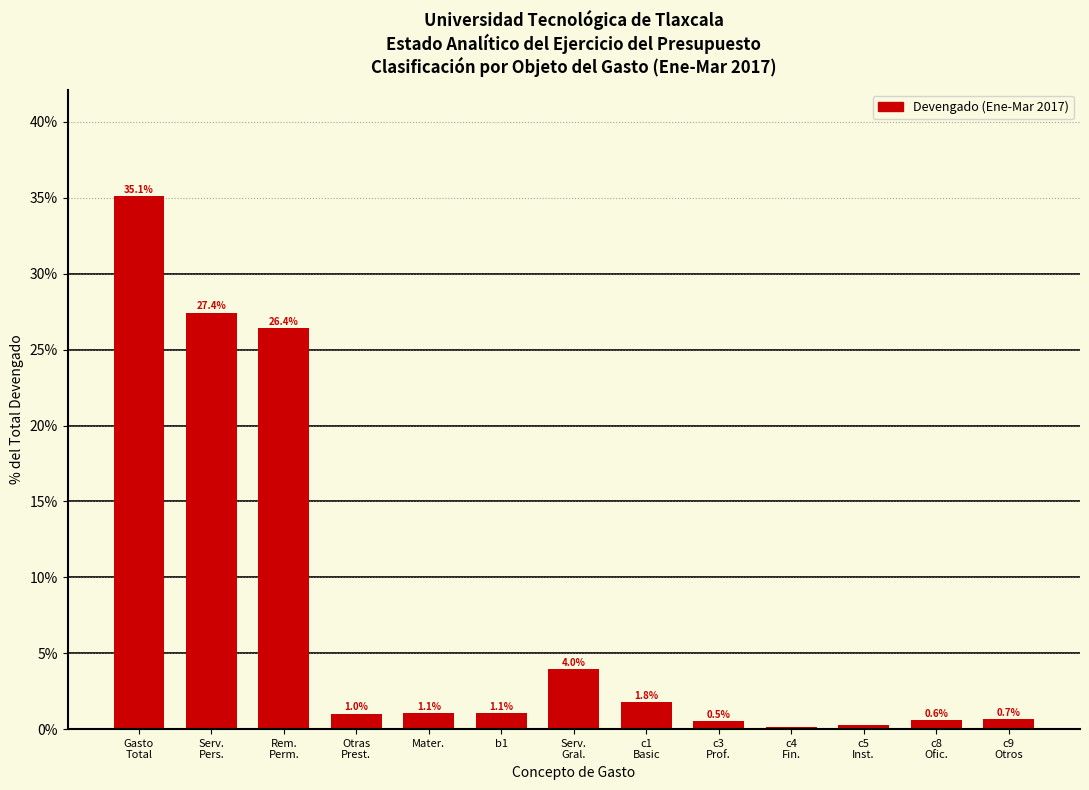

True or false: the data shows 1.1 at b1.

True